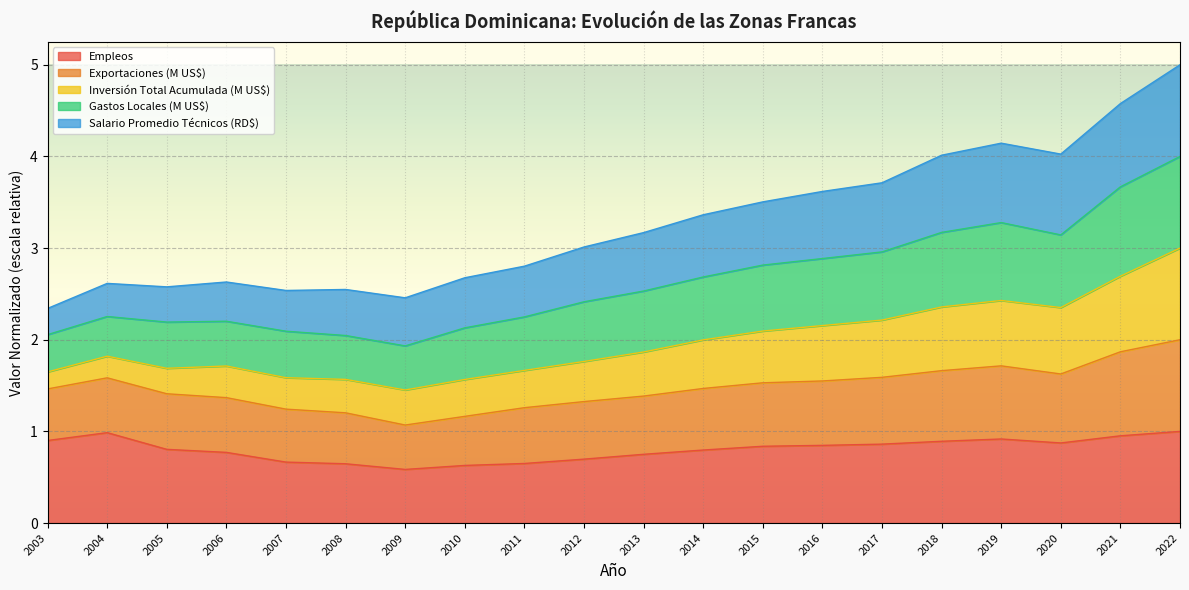

Count the number of categories in the chart.

20